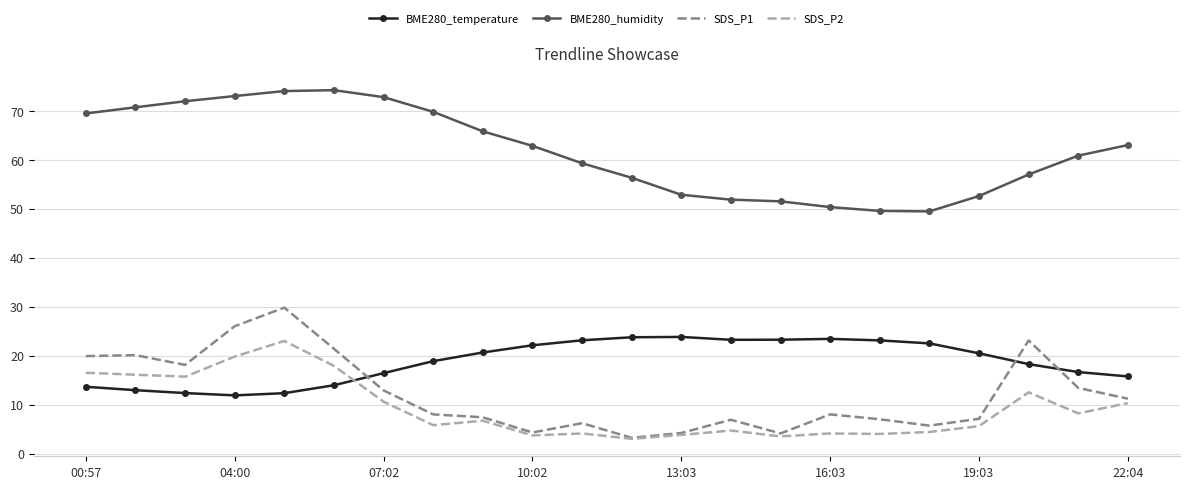

What is the minimum value shown in the chart?

3.0